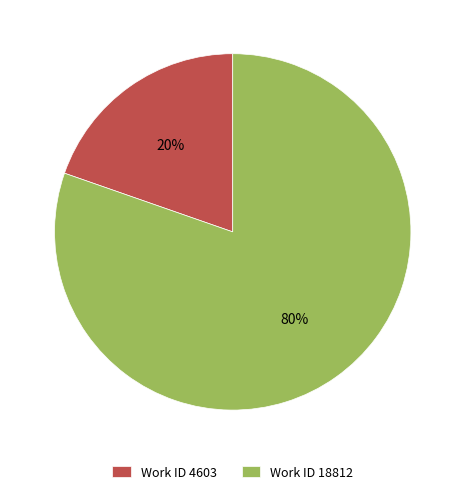

Does Work ID 18812 account for over 50% of the chart?

Yes